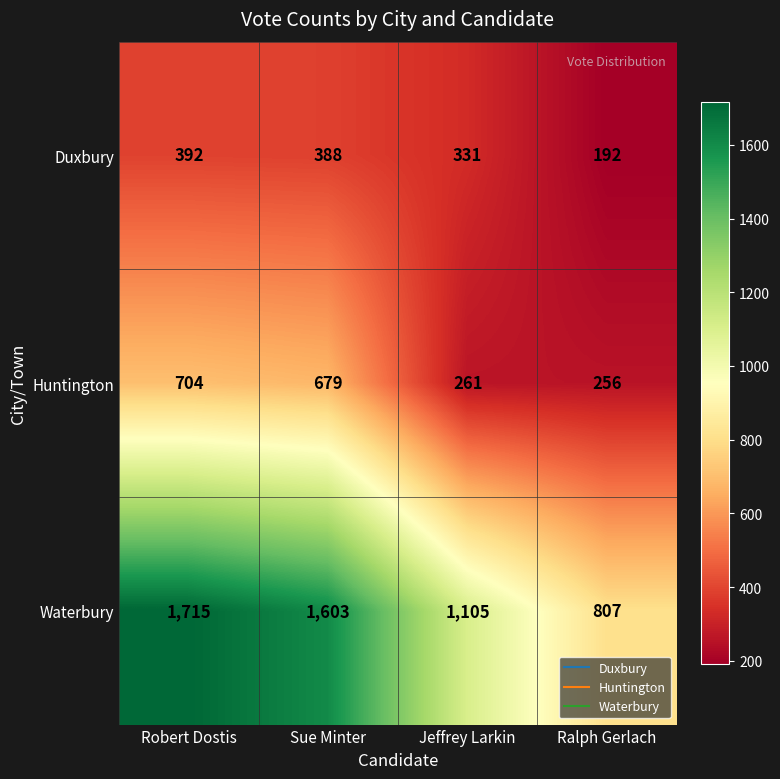

How many distinct data groups are displayed?

3